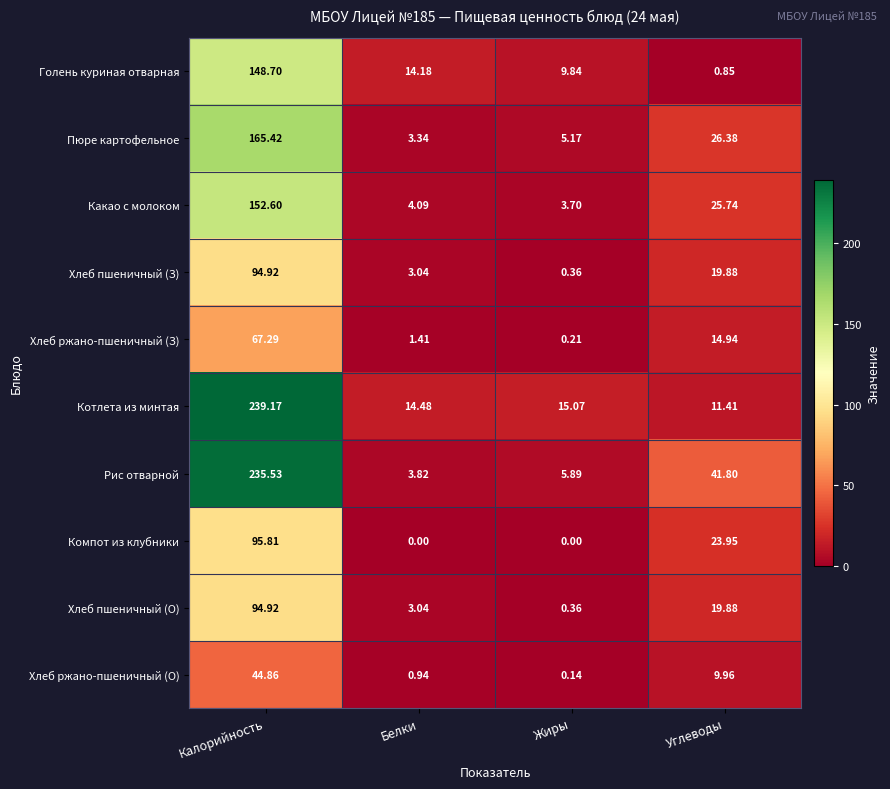

List the labels in order of Хлеб ржано-пшеничный (З) value, smallest first.

Жиры, Белки, Углеводы, Калорийность